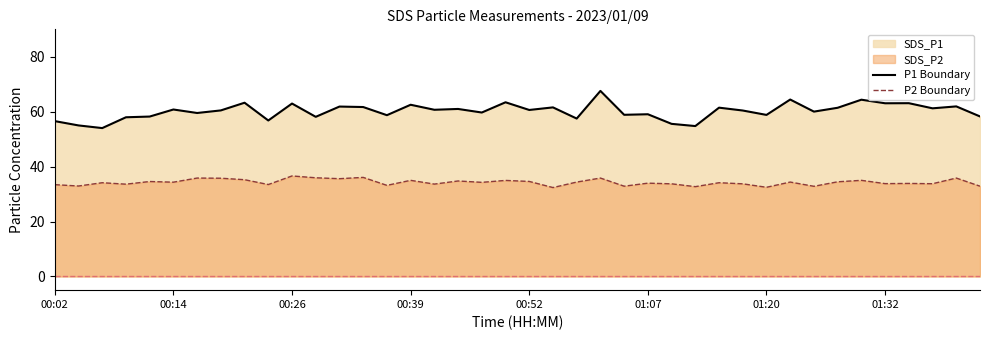

True or false: SDS_P2 and SDS_P1 cross at least once.

False